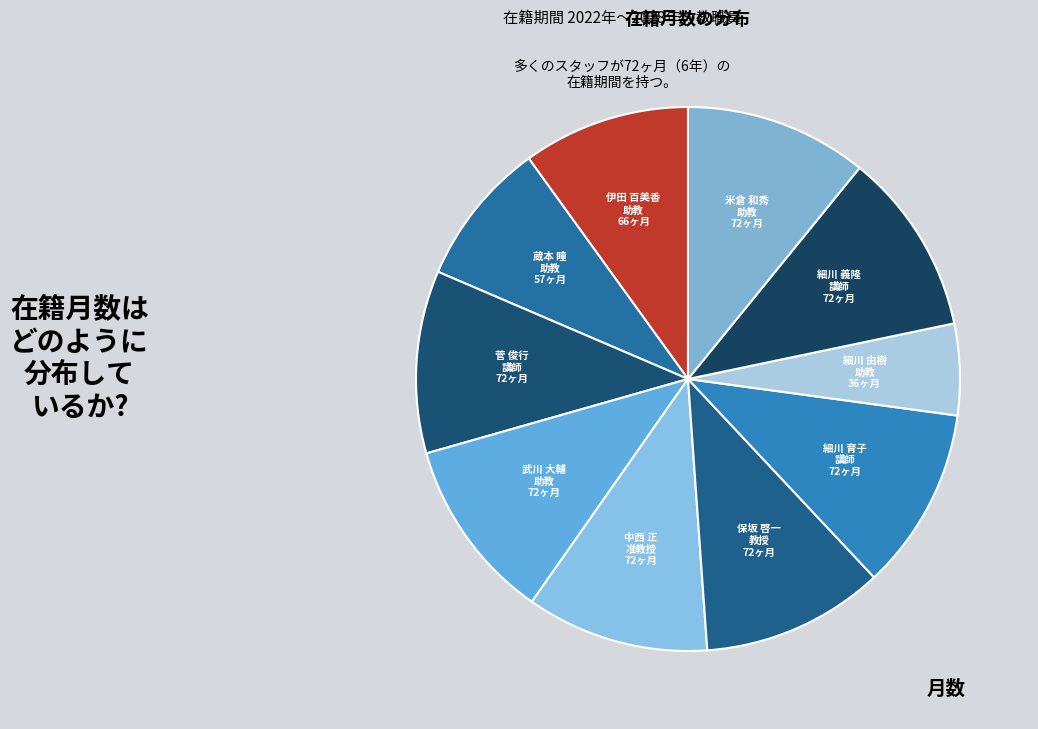

Count the number of slices in the pie.

10